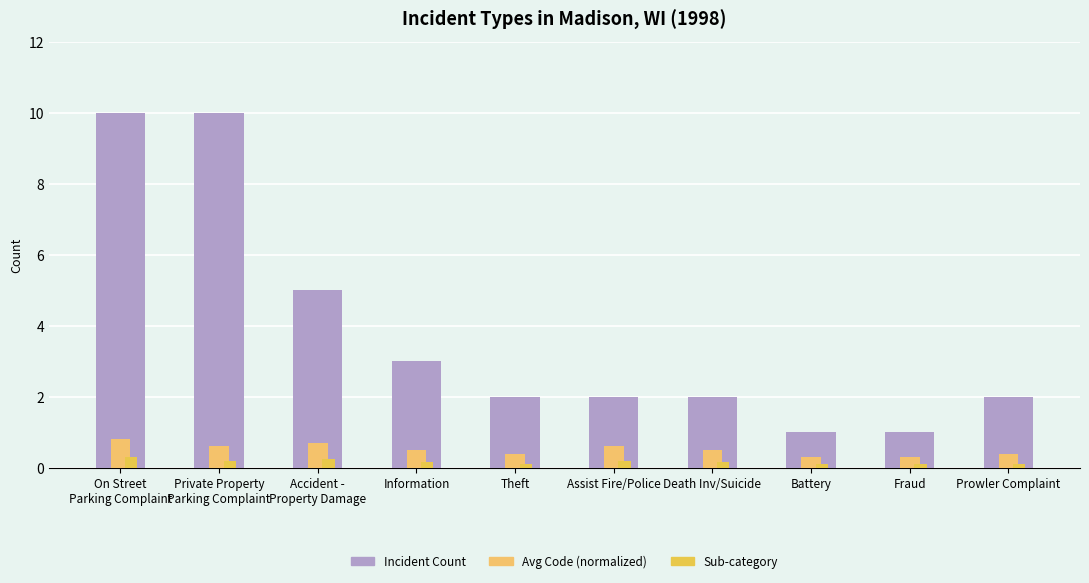

What position from the left is Private Property
Parking Complaint?

2